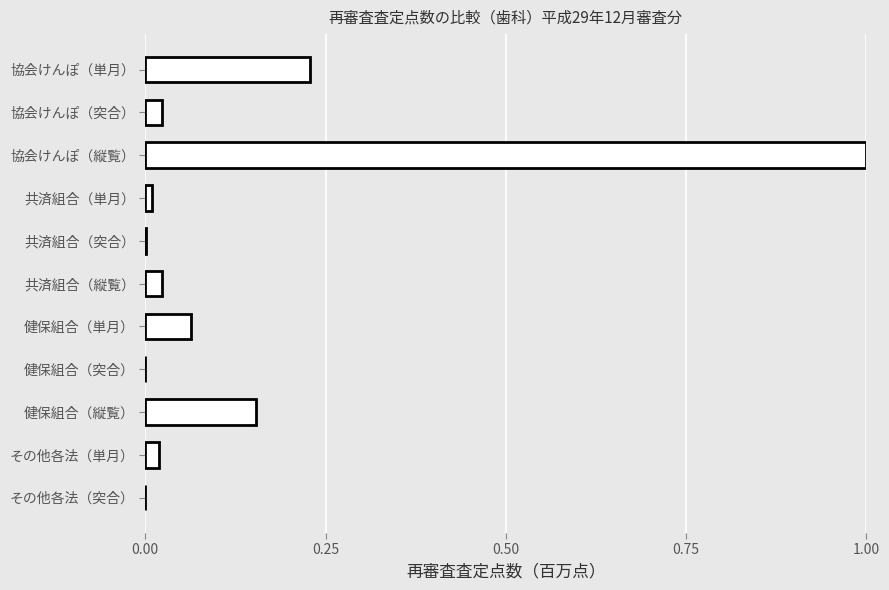

Which has a higher value, 健保組合（縦覧） or 共済組合（単月）?

健保組合（縦覧）